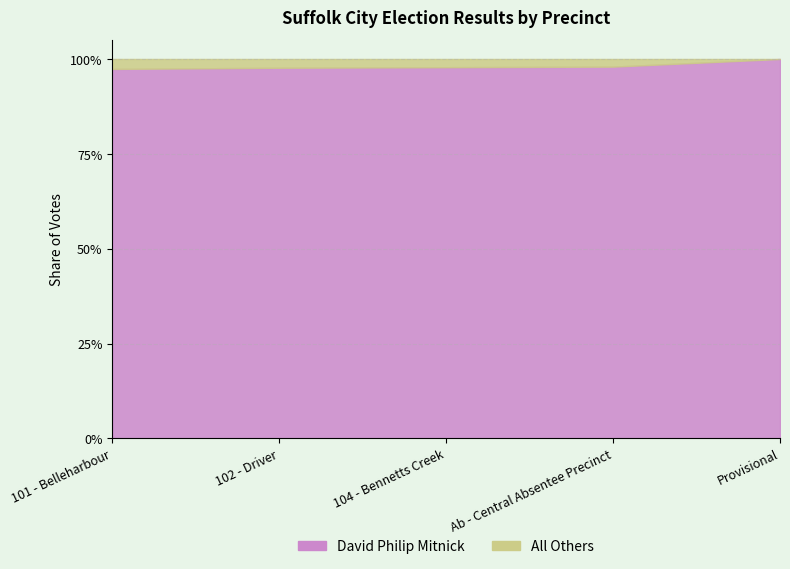

True or false: David Philip Mitnick and All Others cross at least once.

False